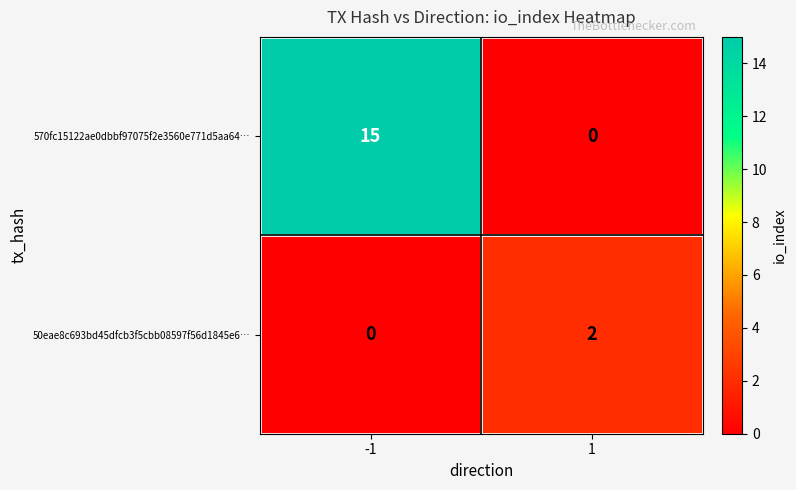

Which series changed the most between -1 and 1?

570fc15122ae0dbbf97075f2e3560e771d5aa64…